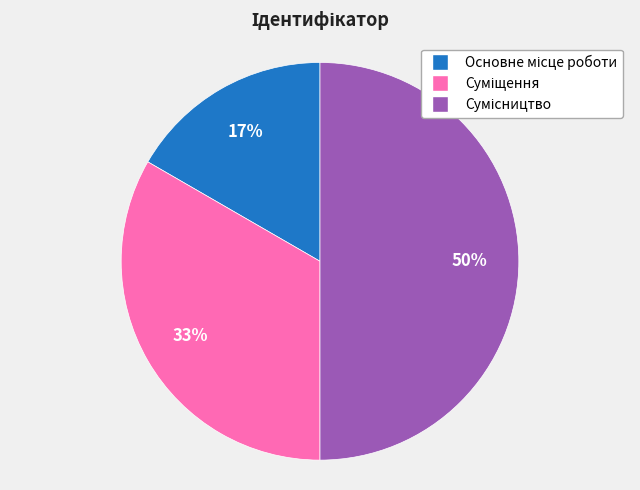

To the nearest percent, what is the average slice percentage?

33%